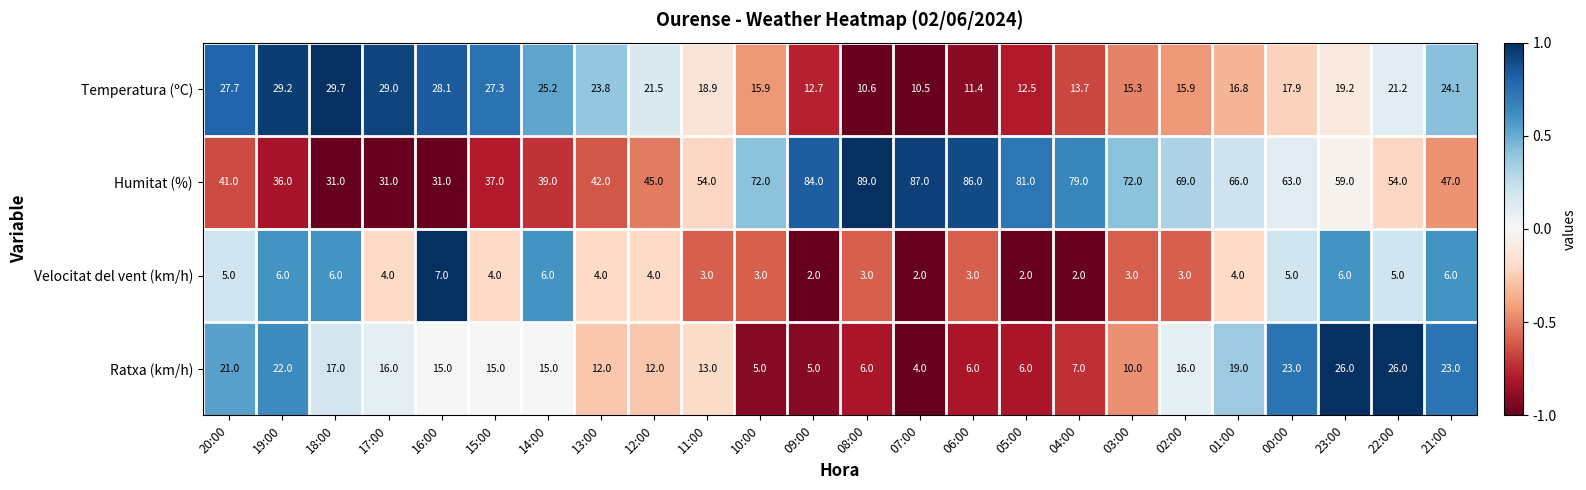

Which series has the largest range (max minus min)?

Humitat (%)